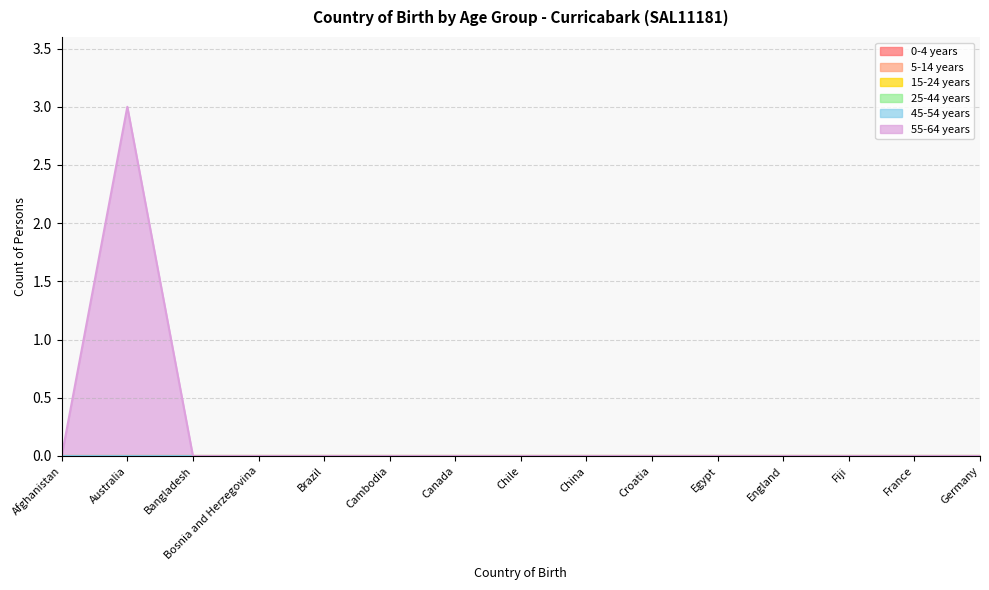

True or false: 55-64 years has more than 0 points higher than both neighbors.

True